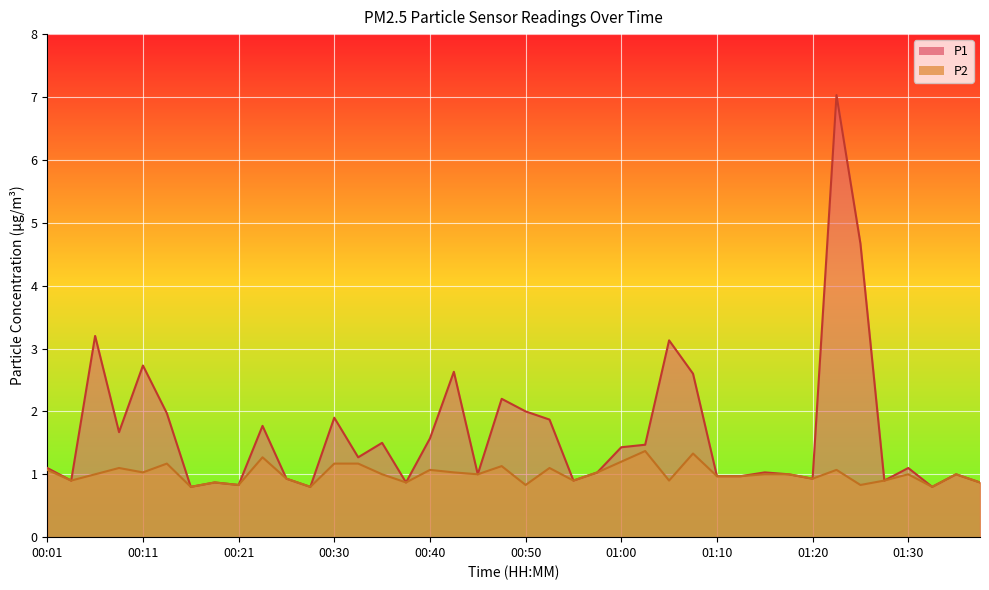

Which series has the largest range (max minus min)?

P1